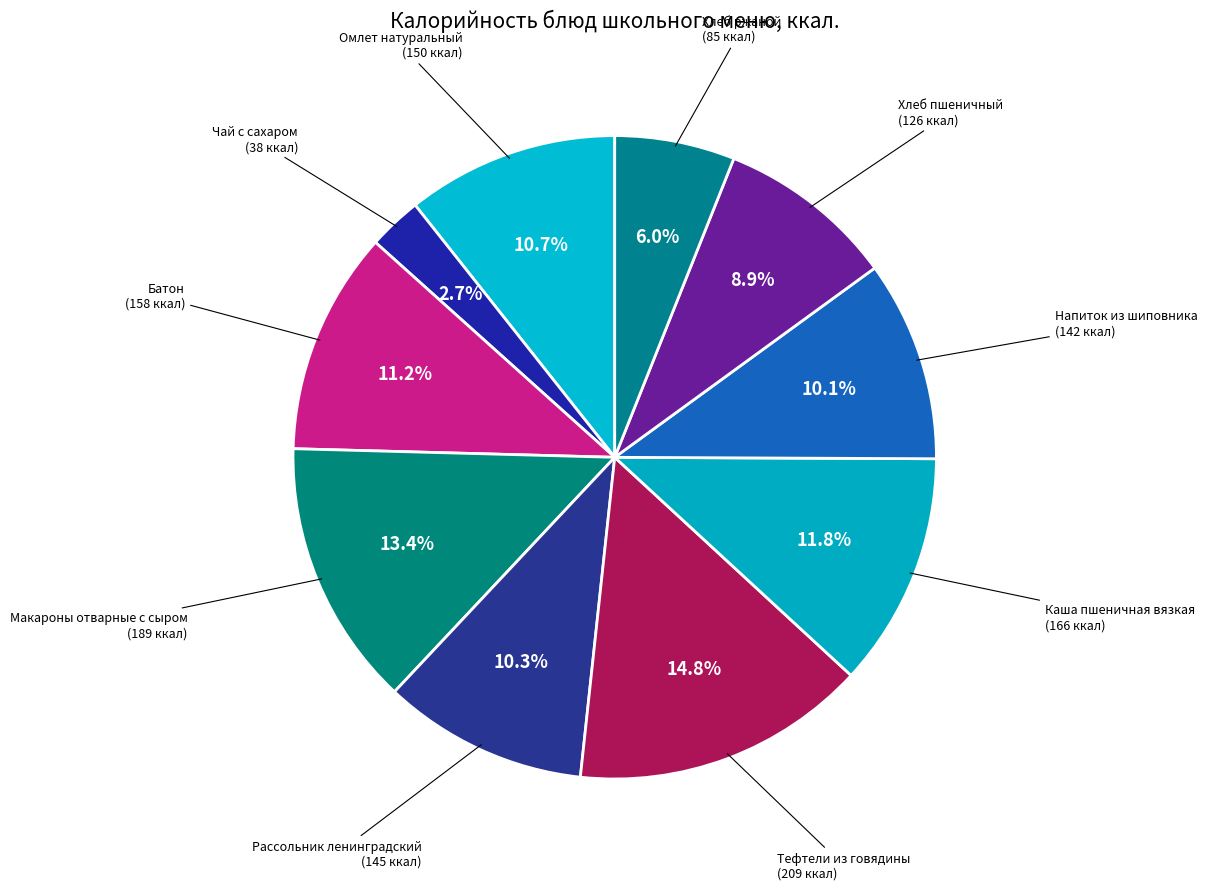

What percentage is the Хлеб пшеничный slice, to the nearest percent?

9%